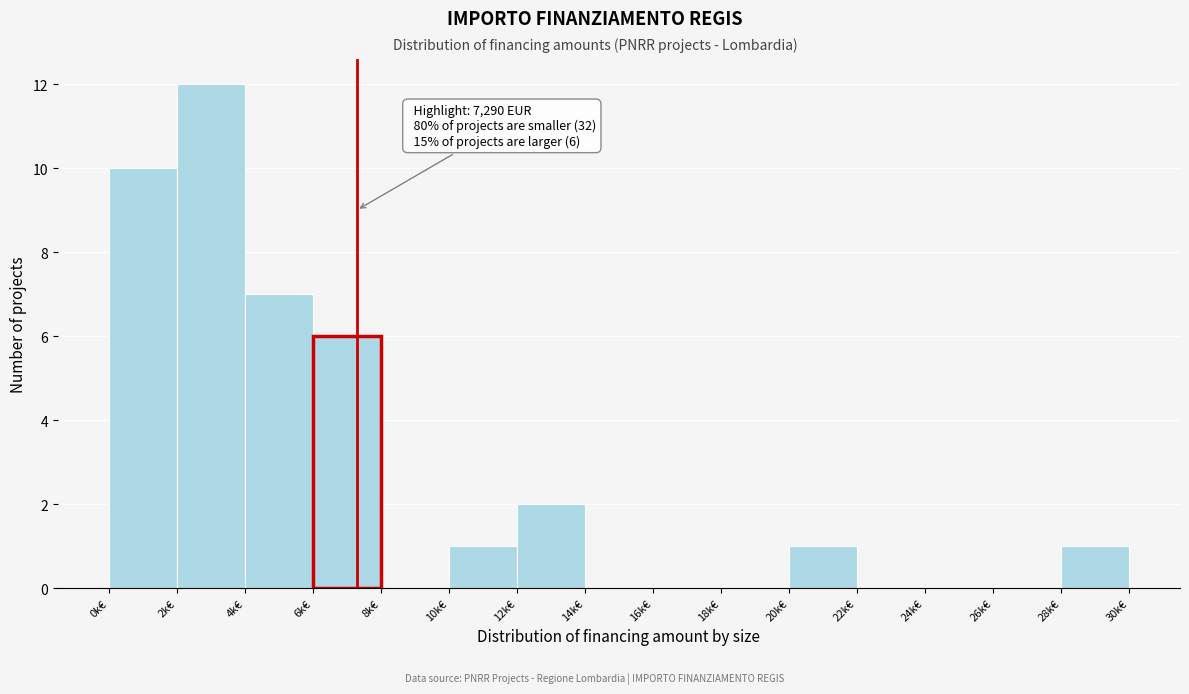

Reading left to right, transcribe all the data shown in this chart.

0k€=10	2k€=12	4k€=7	6k€=6	8k€=0	10k€=1	12k€=2	14k€=0	16k€=0	18k€=0	20k€=1	22k€=0	24k€=0	26k€=0	28k€=1